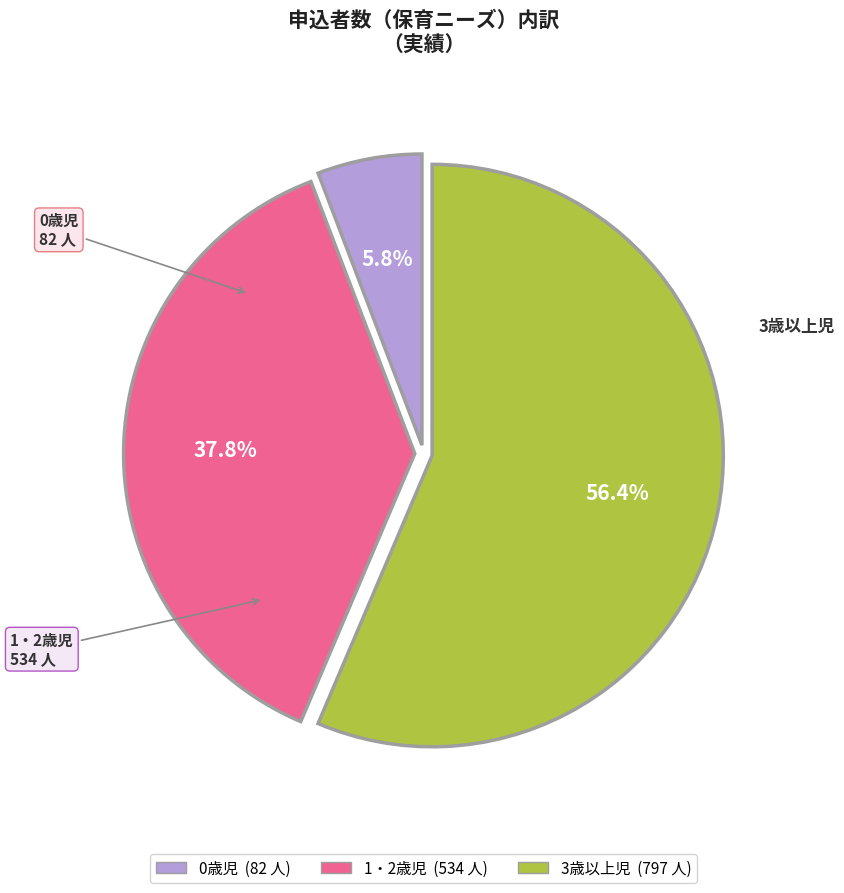

How many slices are in this pie chart?

3